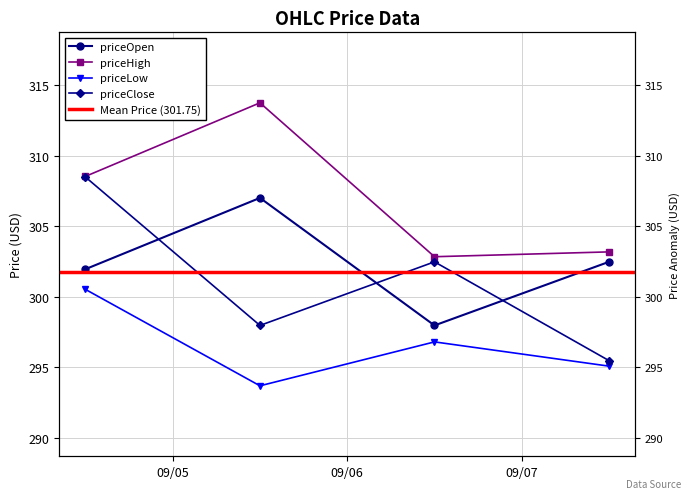

Reading left to right, extract all data points from this chart.

priceOpen: 301.9	307.0	298.0	302.5
priceHigh: 308.5	313.7	302.8	303.2
priceLow: 300.5	293.7	296.8	295.1
priceClose: 308.5	298.0	302.5	295.5